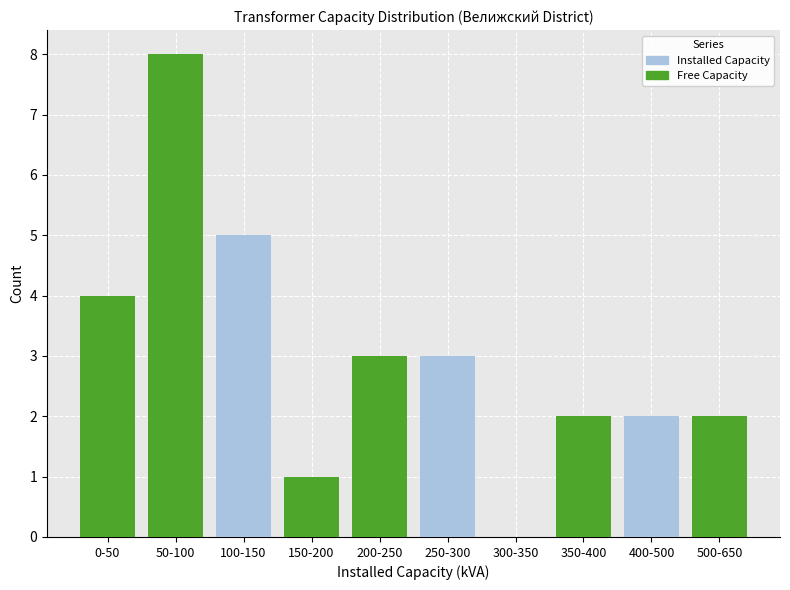

What are all the series names shown in the legend?

Installed Capacity, Free Capacity